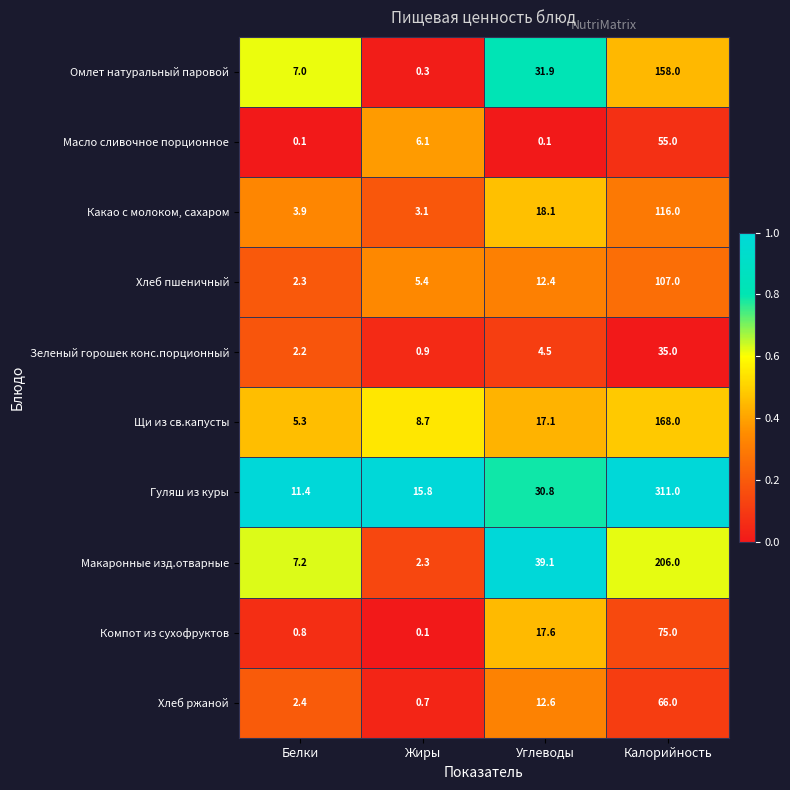

What is the difference between the maximum and second lowest values in the Омлет натуральный паровой series?

151.0